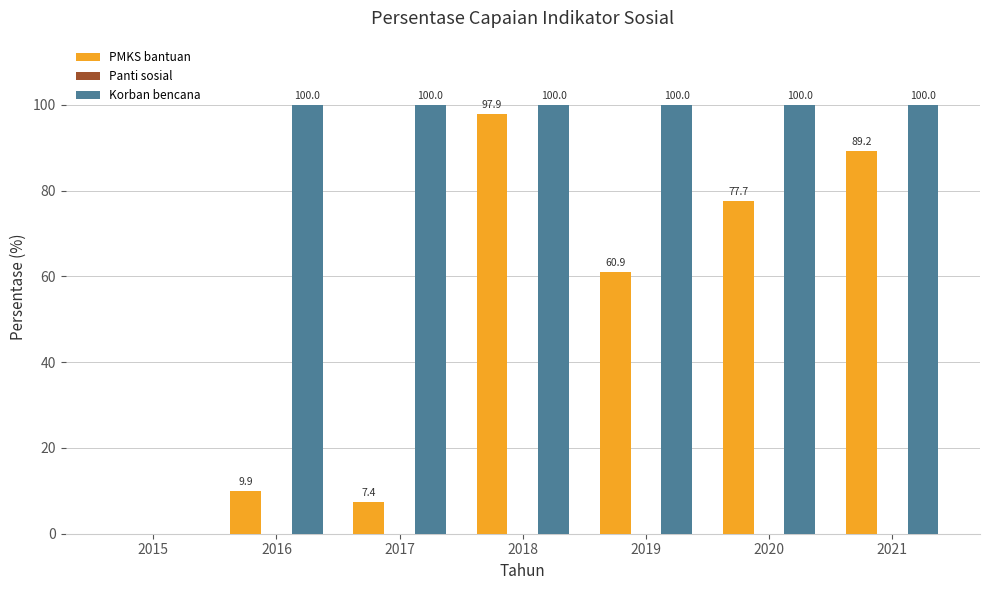

What is the maximum value shown in the chart?

100.0